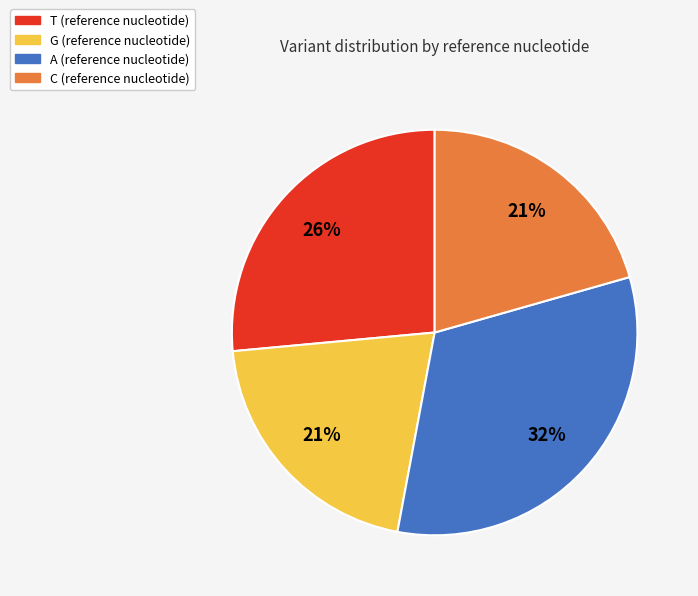

How many segments does this pie chart have?

4